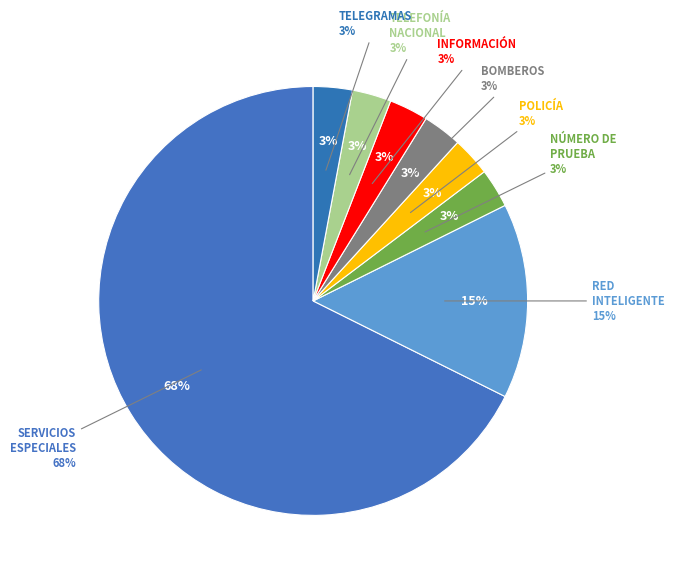

To the nearest percent, what is the combined percentage of POLICÍA and RED INTELIGENTE?

18%